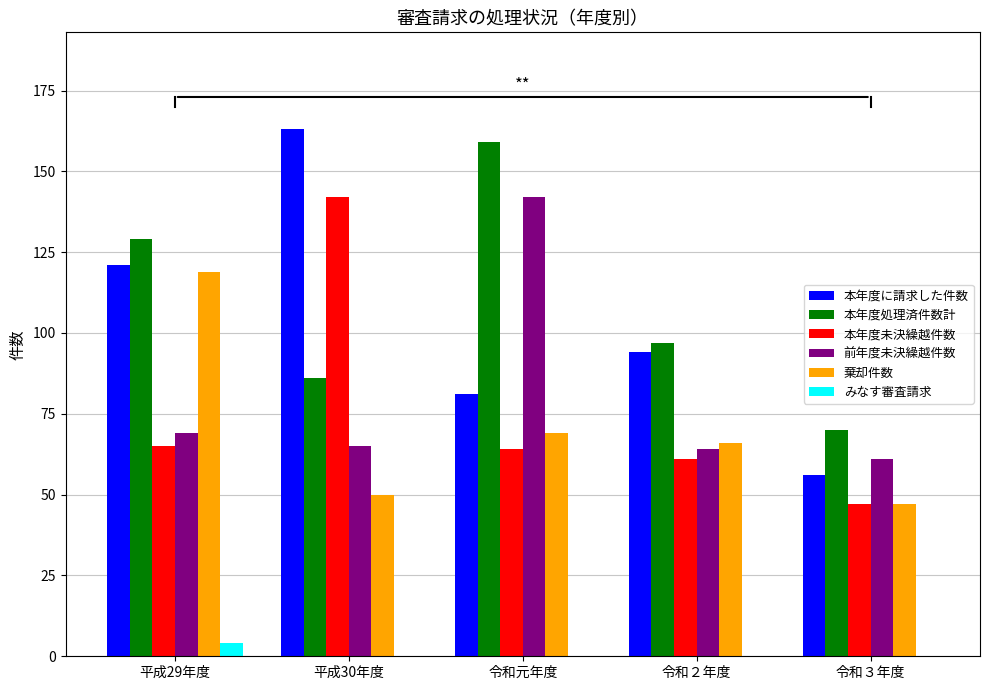

Count the number of data series in this chart.

6